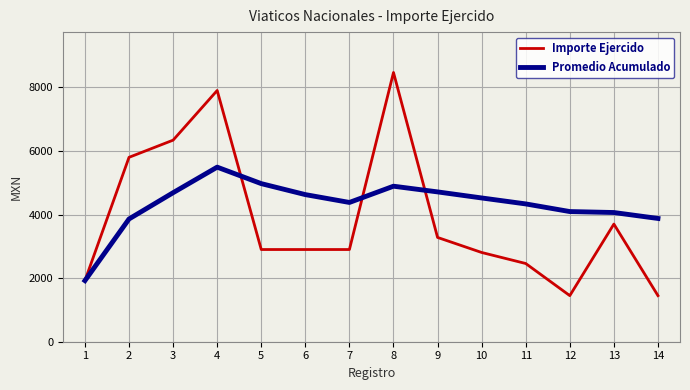

What is the minimum value shown in the chart?

1450.0